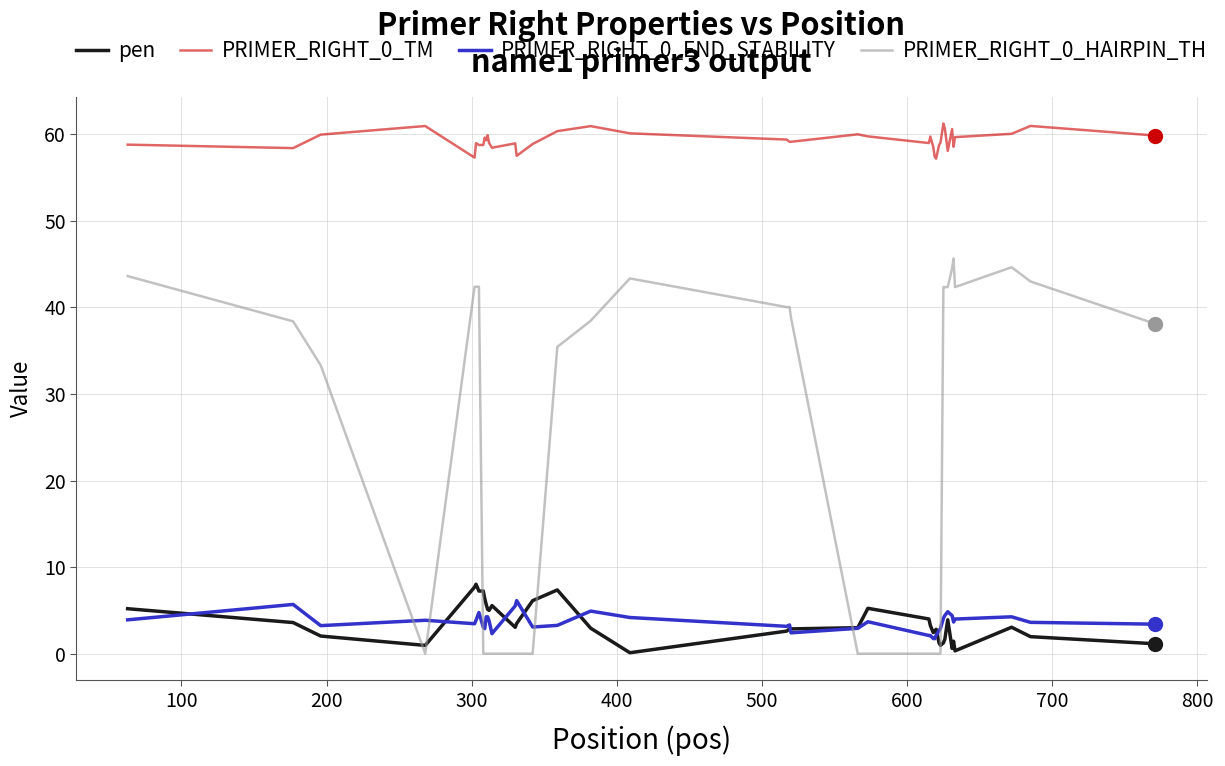

Which series has the largest range (max minus min)?

PRIMER_RIGHT_0_HAIRPIN_TH